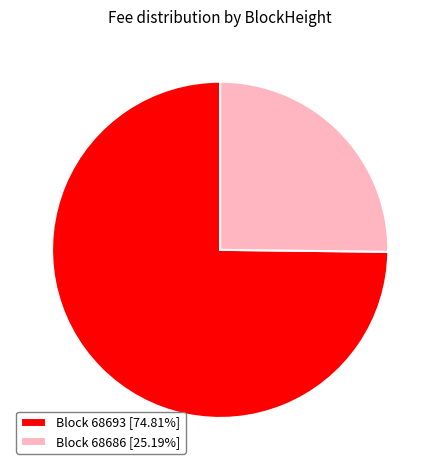

Is the sum of Block 68686 [25.19%] and Block 68693 [74.81%] greater than half?

Yes